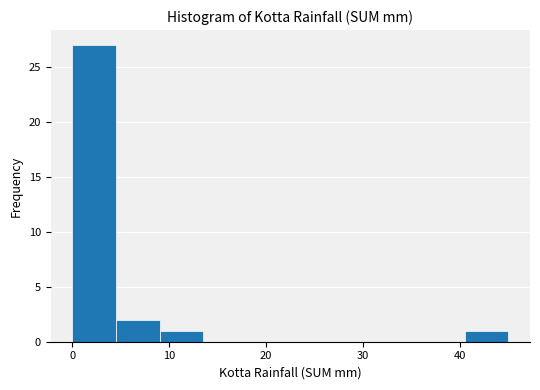

Reading left to right, transcribe this chart: for each bar, give the range it covers on the x-axis and its height. Neither the bar edges nor the heights are printed on the chart, so give them approximately, as read against the axes.

0.0 to 4.5: 27
4.5 to 9.0: 2
9.0 to 13.5: 1
13.5 to 18.0: 0
18.0 to 22.5: 0
22.5 to 27.0: 0
27.0 to 31.5: 0
31.5 to 36.0: 0
36.0 to 40.5: 0
40.5 to 45.0: 1